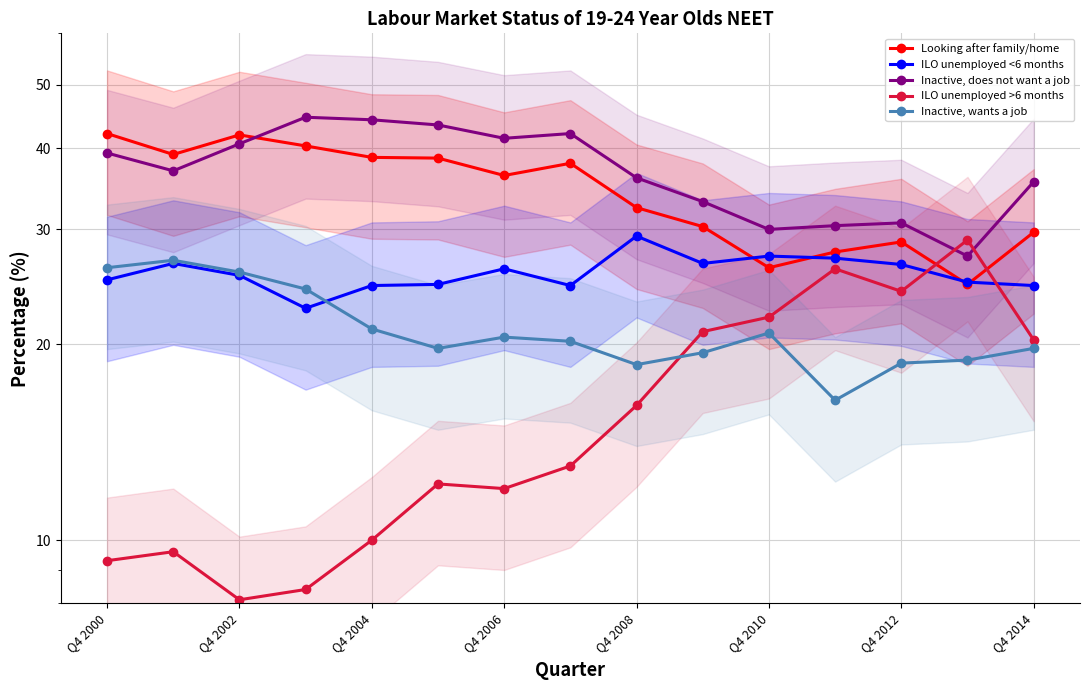

What is the difference between the maximum and minimum values in the Inactive, wants a job series?

10.5